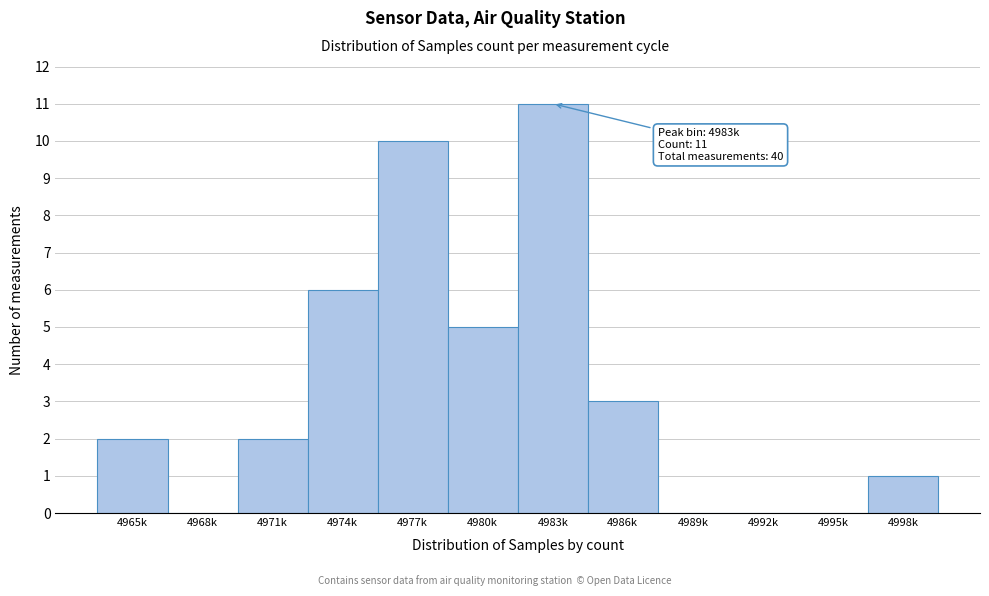

Reading left to right, transcribe all the data shown in this chart.

4965k=2	4968k=0	4971k=2	4974k=6	4977k=10	4980k=5	4983k=11	4986k=3	4989k=0	4992k=0	4995k=0	4998k=1